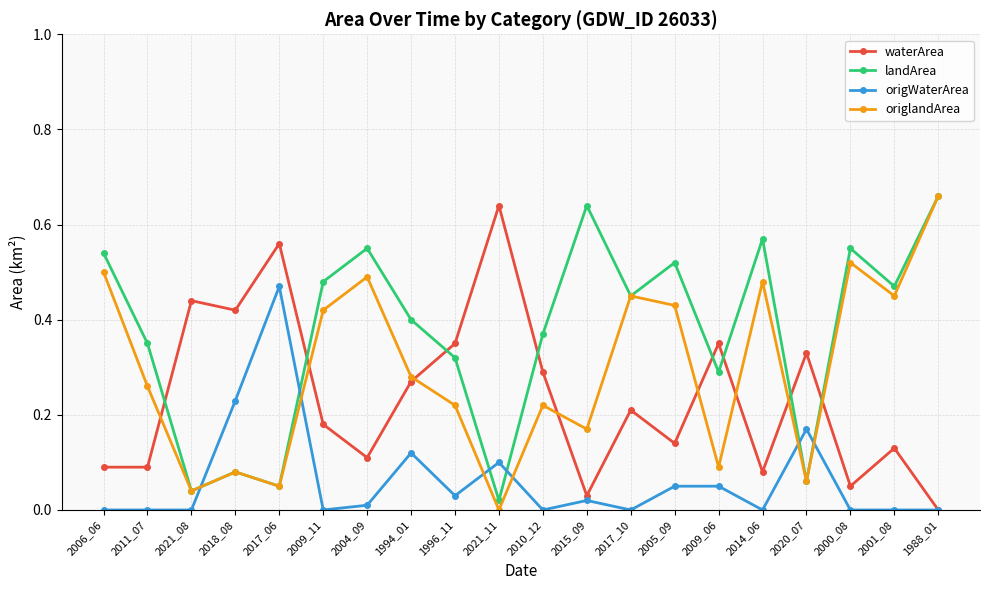

Between 2011_07 and 2001_08, which series saw the biggest shift?

origlandArea